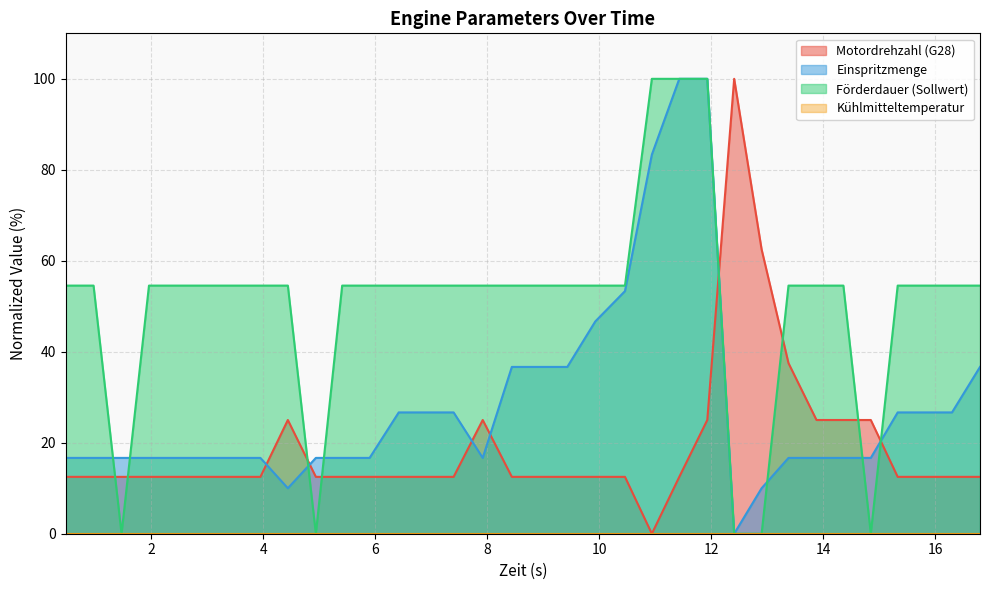

Which series has the largest total across all categories?

Förderdauer (Sollwert)